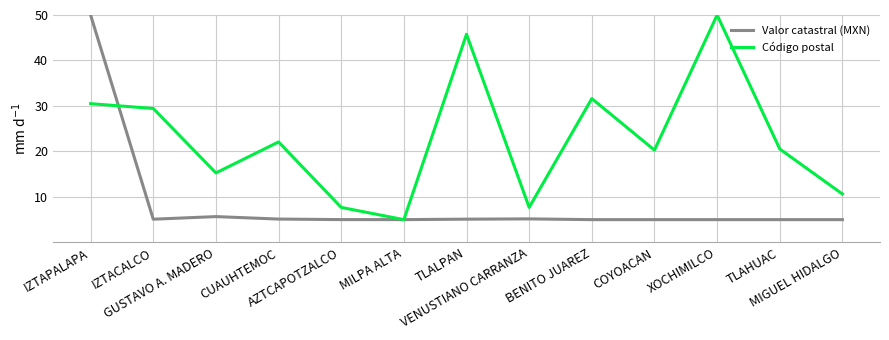

What is the lowest value of the Código postal series?

5.0